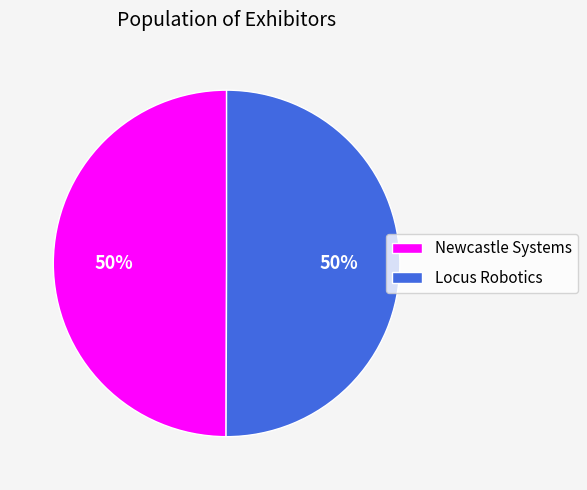

The Newcastle Systems slice represents 50% of the pie. True or false?

True